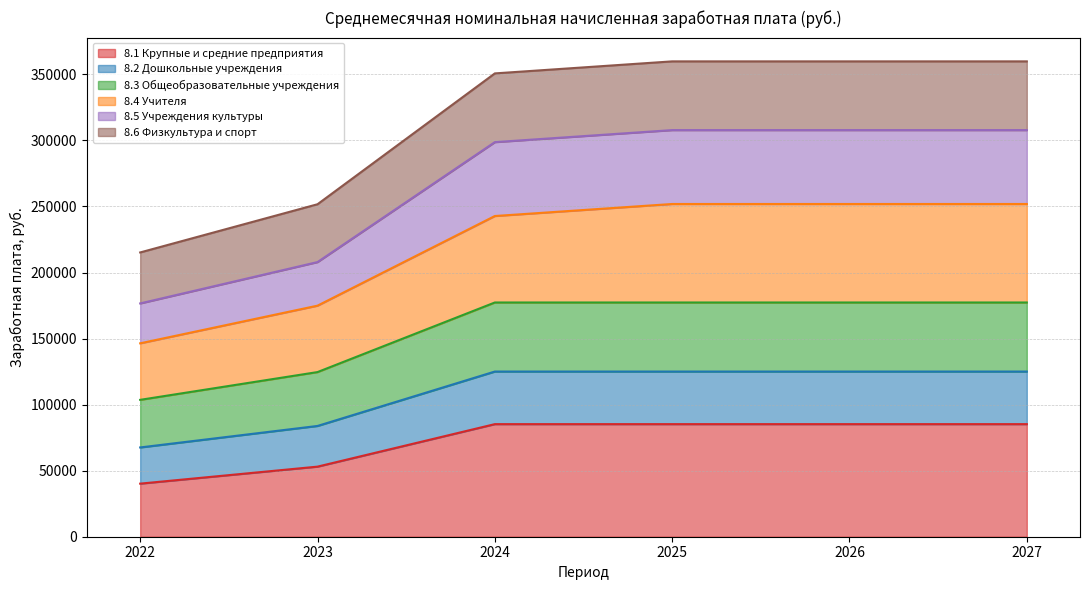

What is the minimum value for 8.1 Крупные и средние предприятия?

40183.5